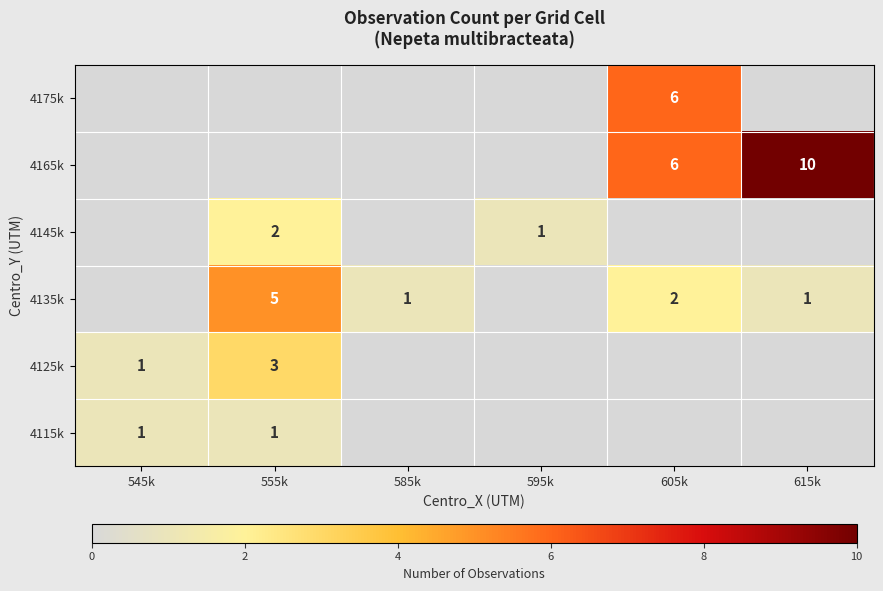

True or false: 4135k has a value of 1 at 585k.

True